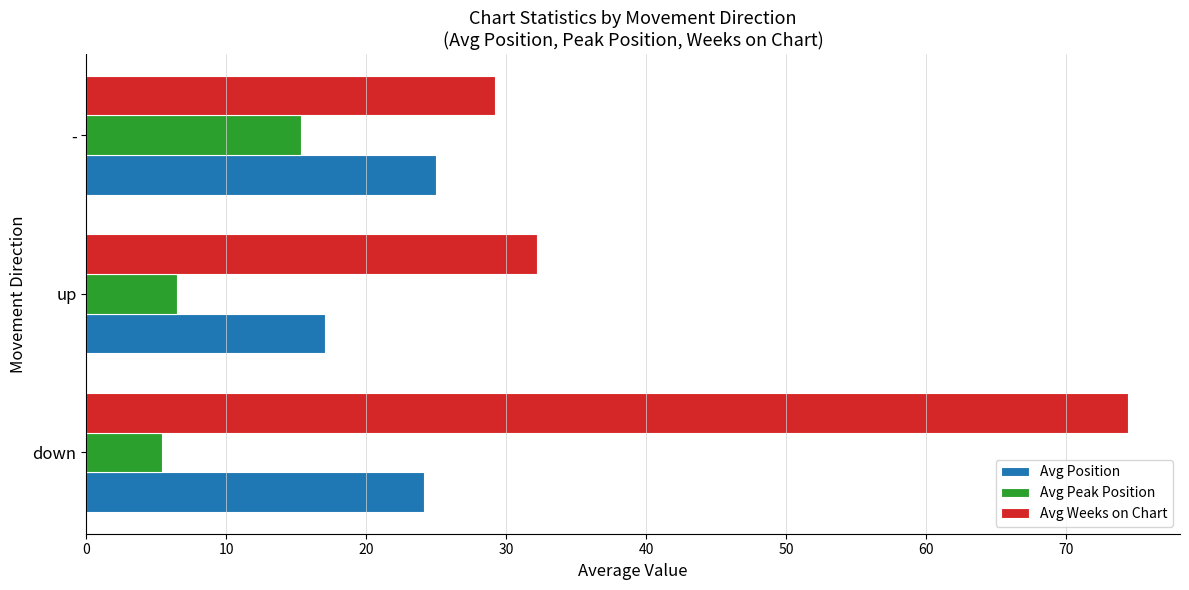

What is the approximate value of Avg Position at -?

25.0